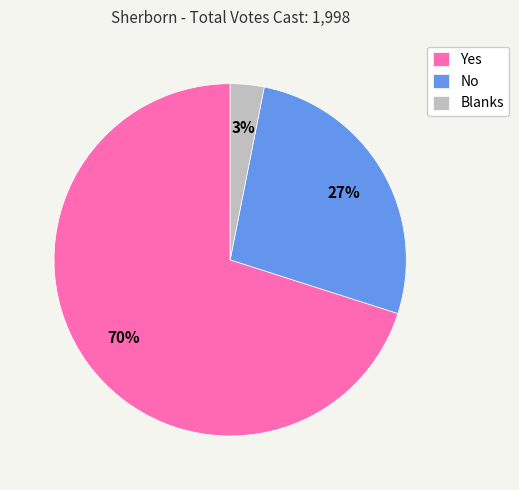

What percentage is the Yes slice, to the nearest percent?

70%